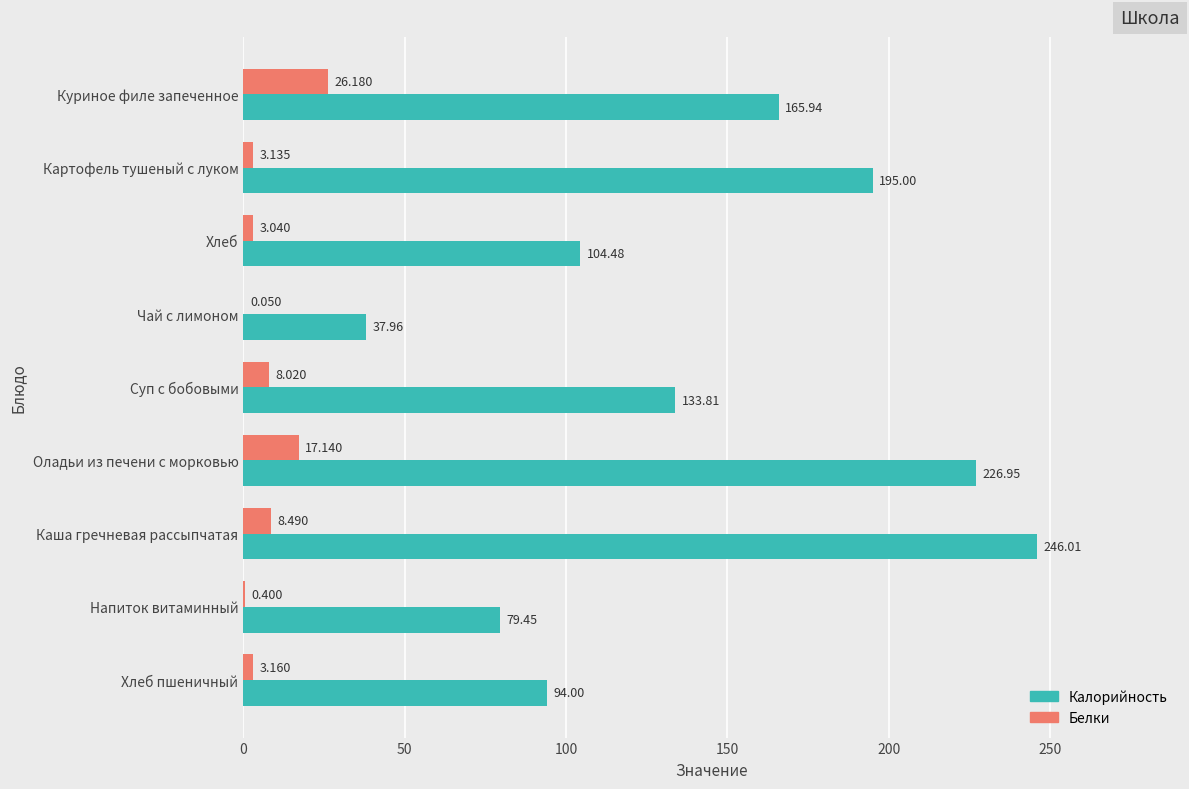

At which label is Калорийность closest to 141?

Суп с бобовыми